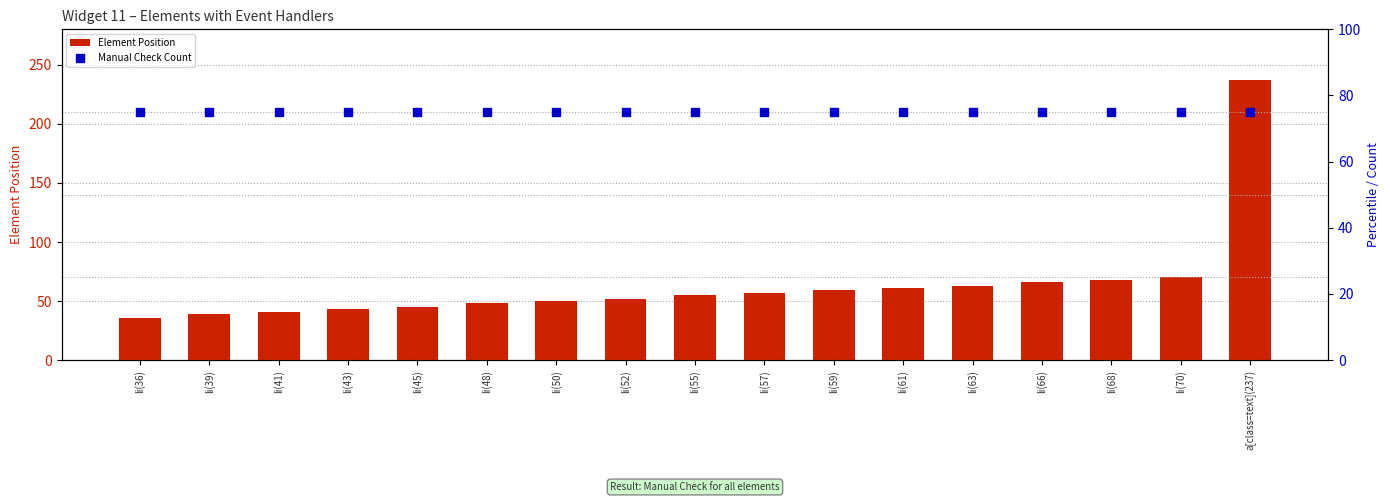

At which category is the sum across all series the highest?

a[class=text](237)